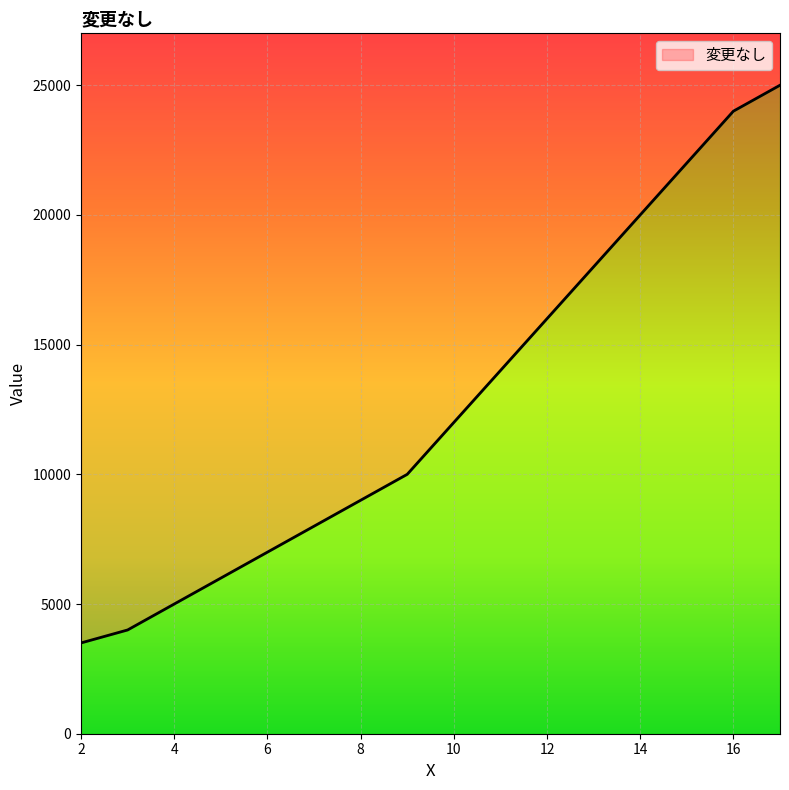

What is the minimum value shown in the chart?

3500